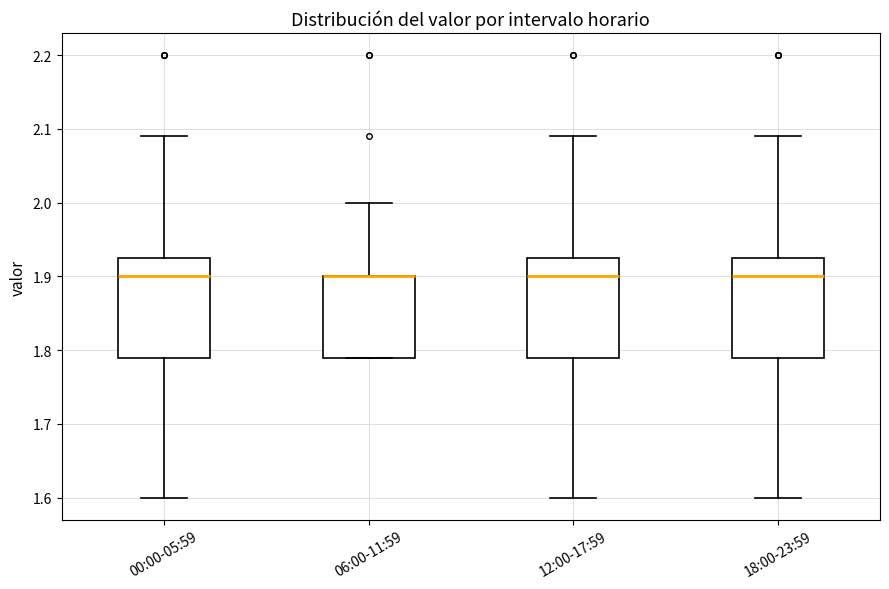

Reading left to right, transcribe this box plot: for each box, give where its median line is, the range the box spans, and where its two whiskers end, as read against the y-axis. The values are not printed on the chart, so give them approximately, as read against the axis.

00:00-05:59: median 1.90, box 1.79 to 1.93, whiskers 1.60 to 2.09
06:00-11:59: median 1.90 (drawn on the box's upper edge), box 1.79 to 1.90, whiskers 1.79 to 2.00
12:00-17:59: median 1.90, box 1.79 to 1.93, whiskers 1.60 to 2.09
18:00-23:59: median 1.90, box 1.79 to 1.93, whiskers 1.60 to 2.09